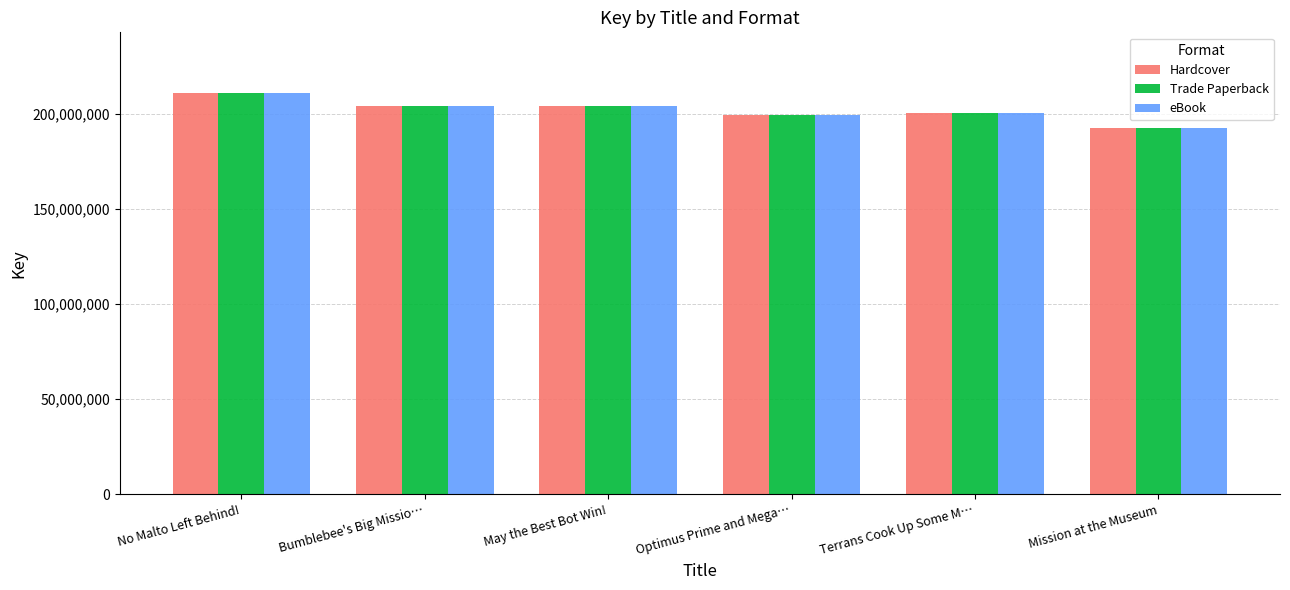

What is the total value across all series at Mission at the Museum?

576872484